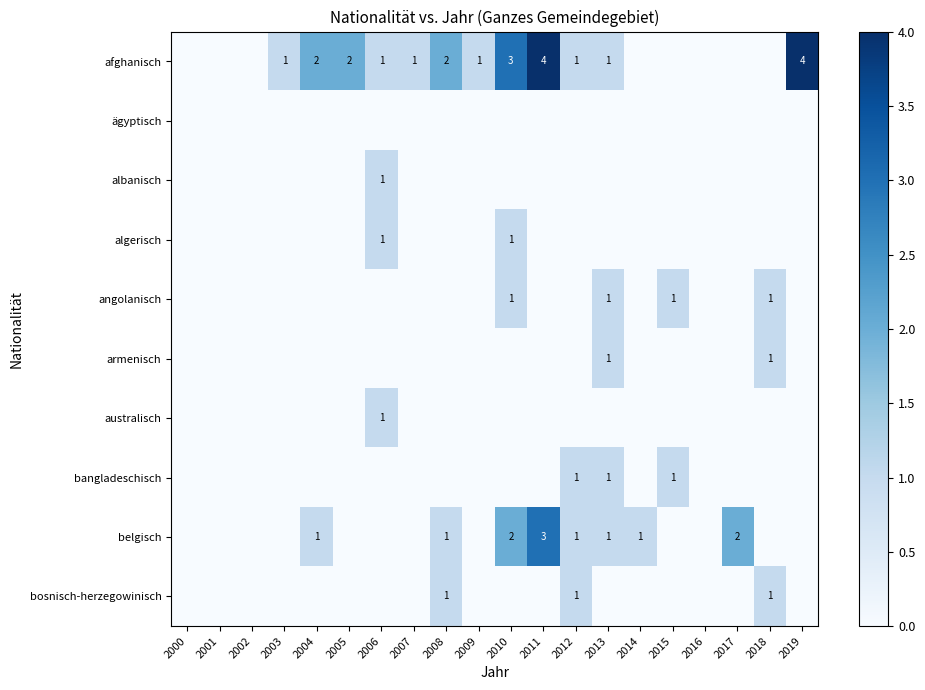

The value of bangladeschisch at 2012 is 1. True or false?

True